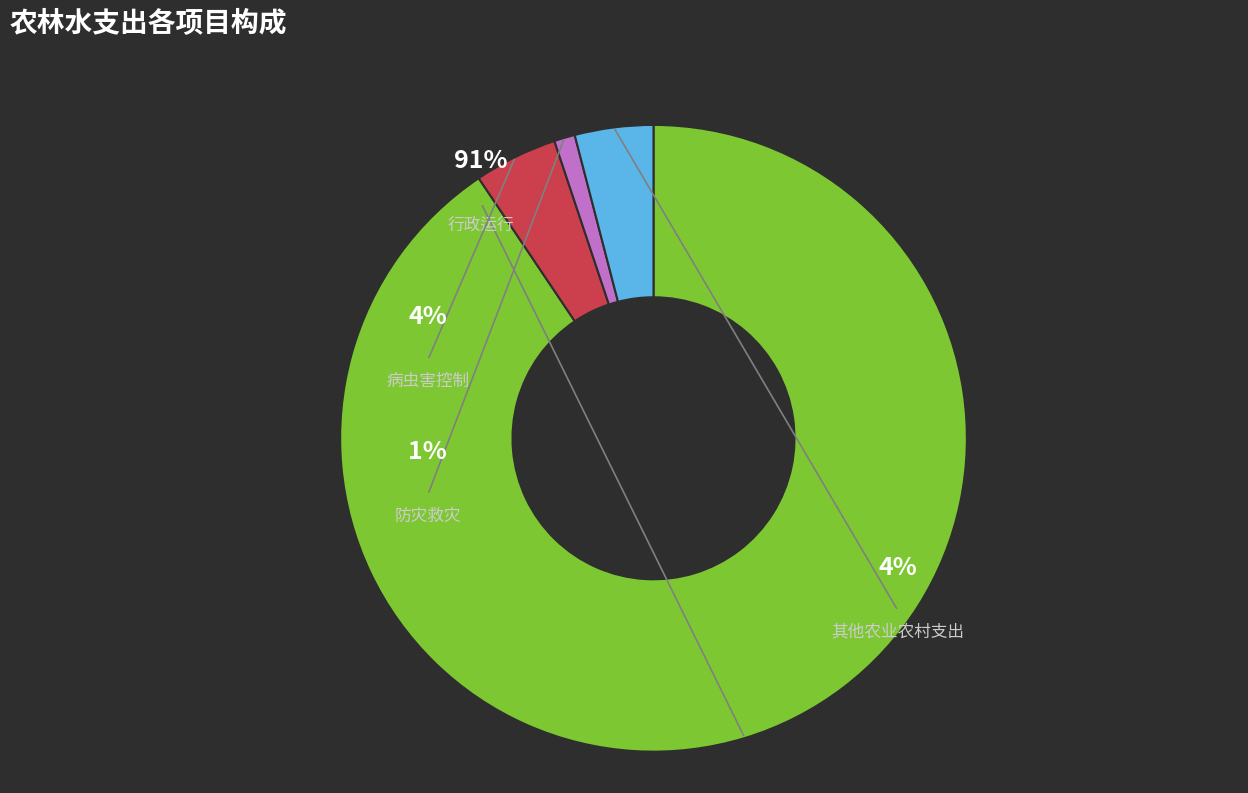

Is there any slice that represents more than half of the pie?

Yes